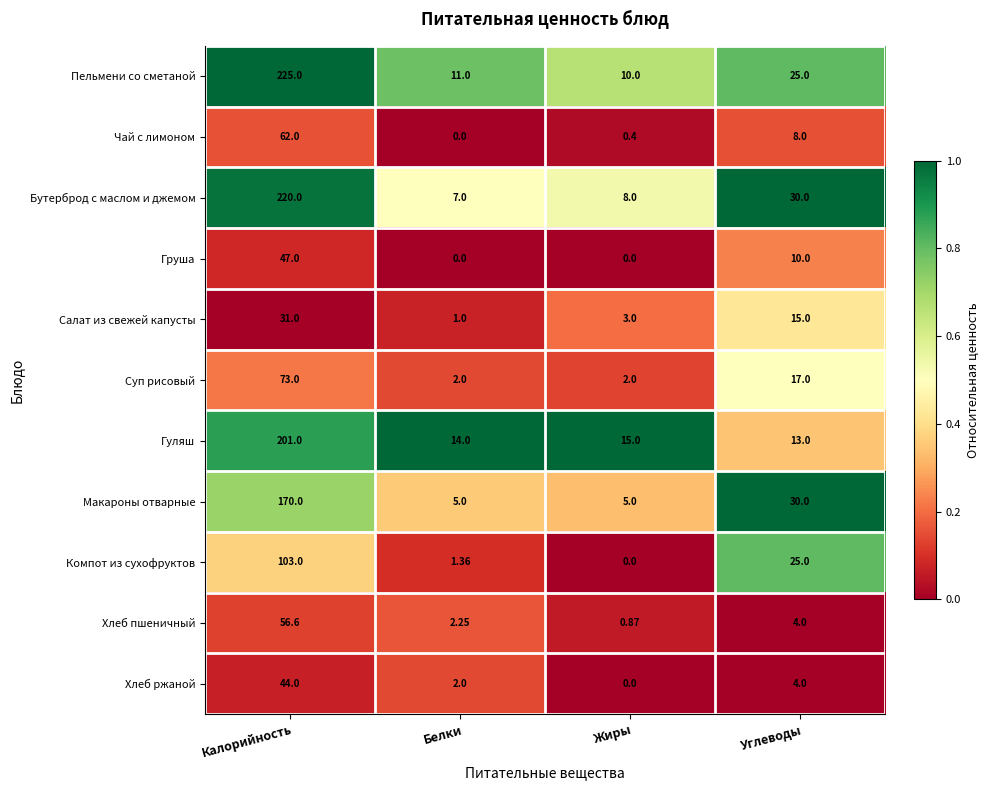

At how many categories does at least one series exceed 0?

4